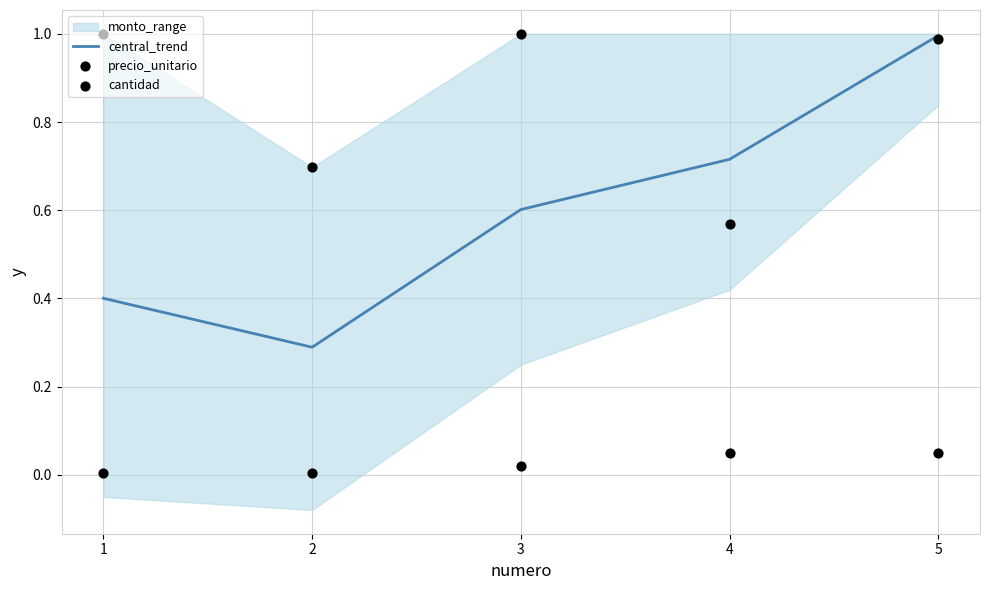

Which series reaches the minimum Y coordinate?

cantidad